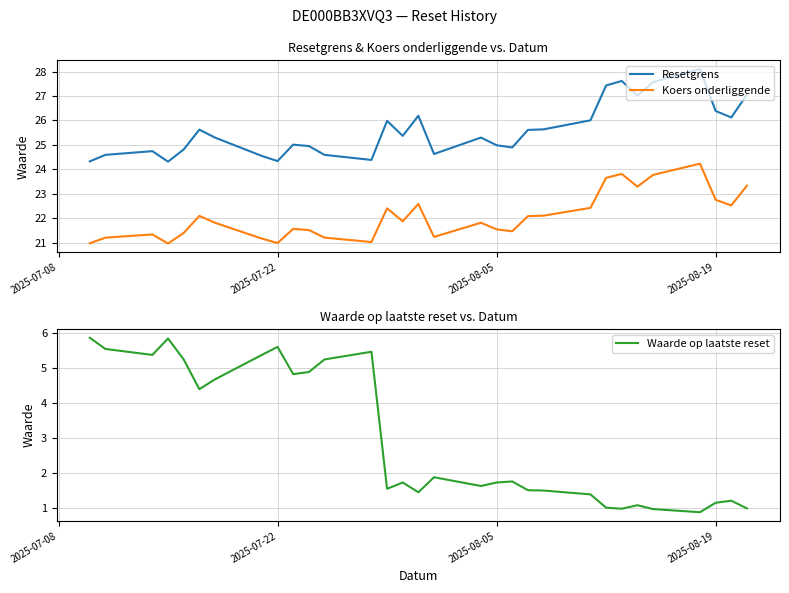

True or false: Koers onderliggende has a value of 32.6 at 2025-08-05.

False